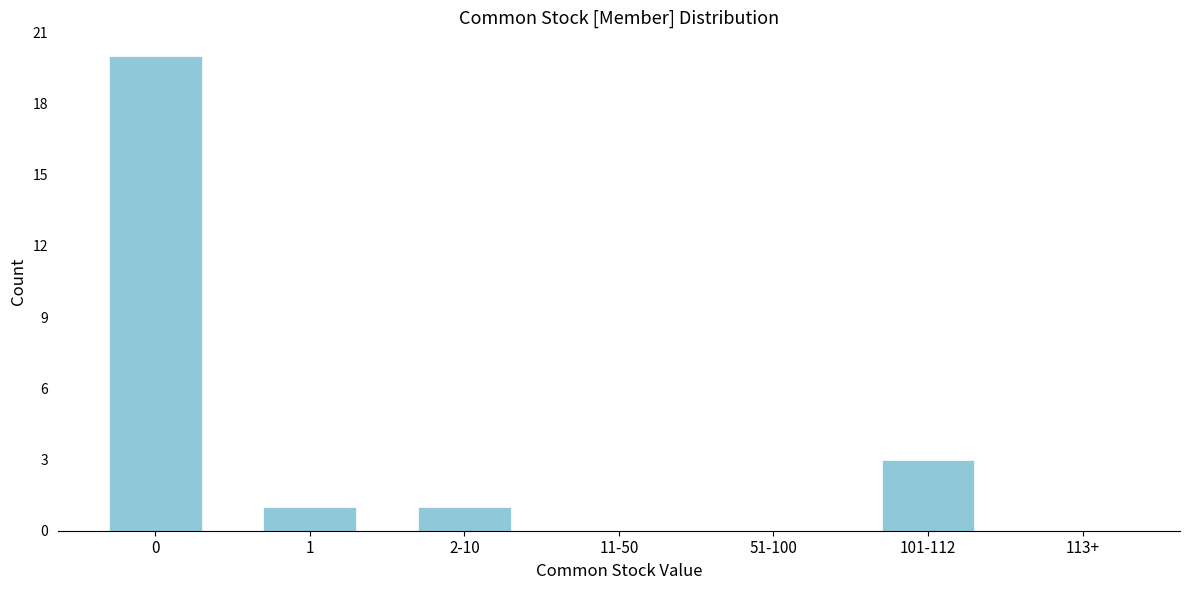

Reading right to left, transcribe all the data shown in this chart.

113+=0	101-112=3	51-100=0	11-50=0	2-10=1	1=1	0=20